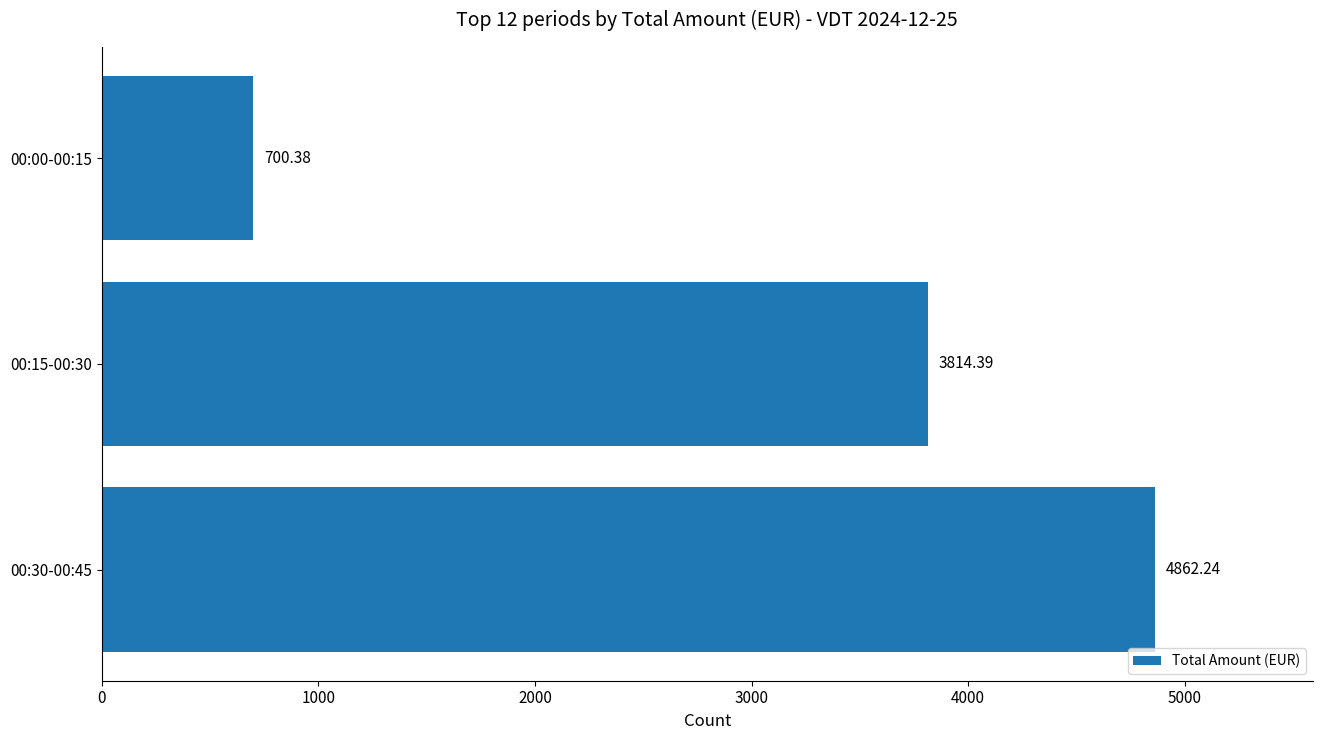

What is the smallest value displayed?

700.4